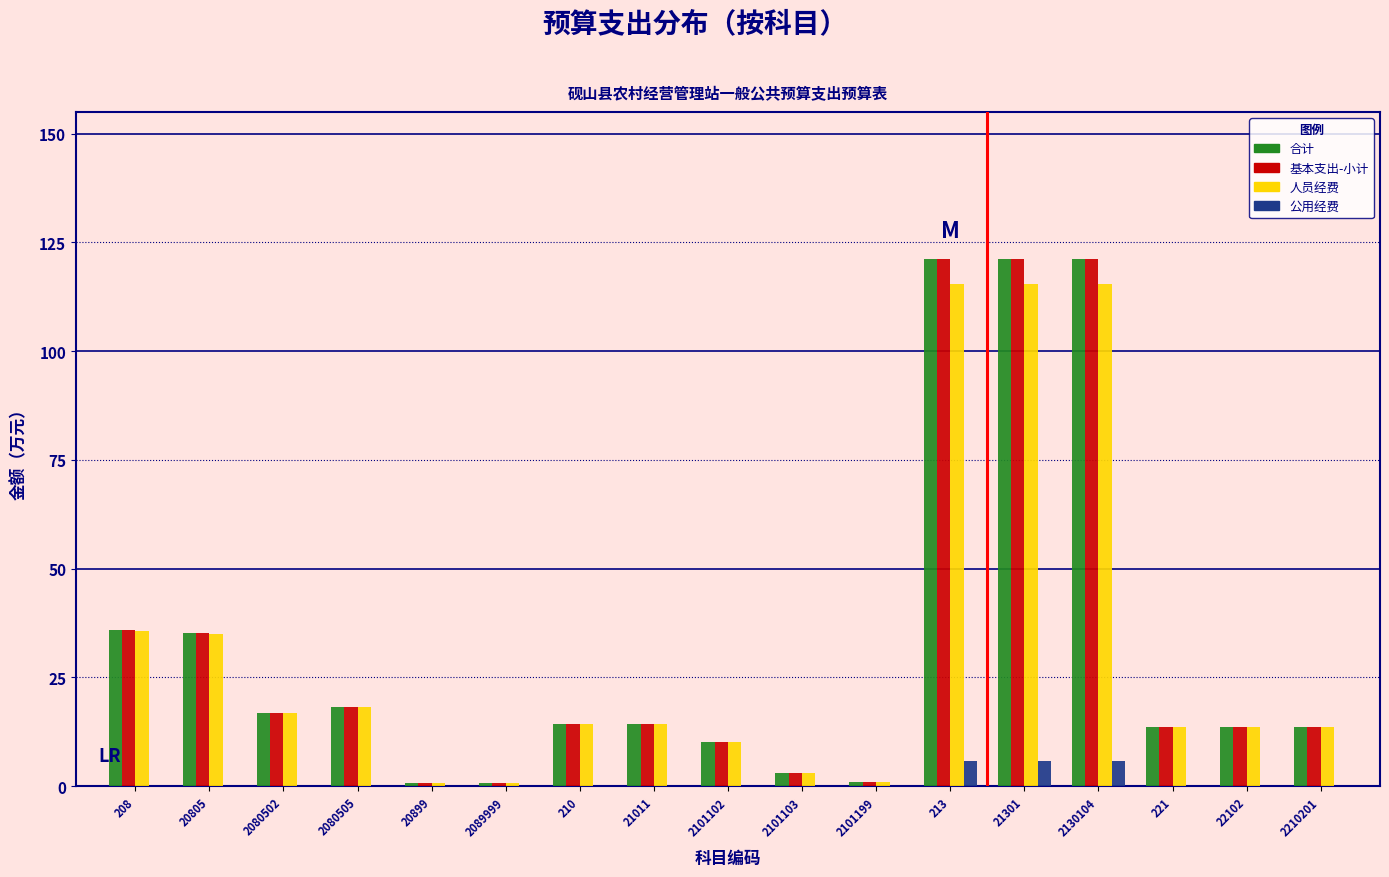

What is the maximum value for 公用经费?

5.8